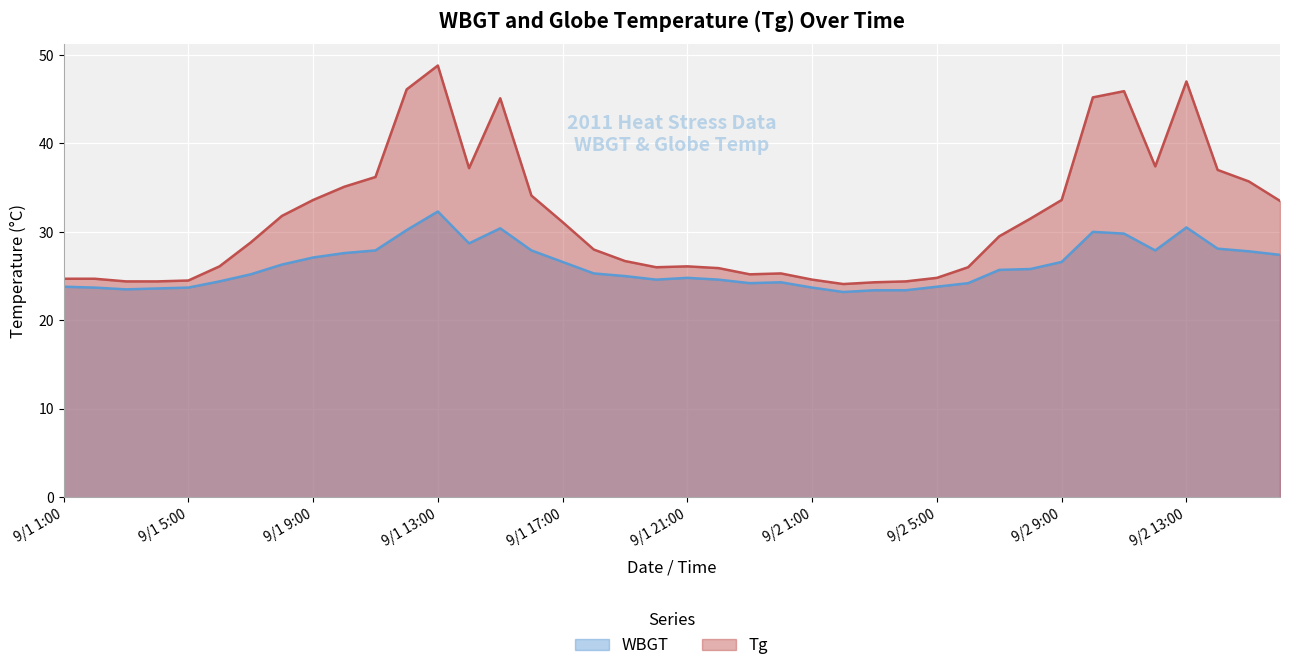

Rank the categories by Tg value from highest to lowest.

9/1 13:00, 9/2 13:00, 9/1 12:00, 9/2 11:00, 9/2 10:00, 9/1 15:00, 9/2 12:00, 9/1 14:00, 9/2 14:00, 9/1 11:00, 9/2 15:00, 9/1 10:00, 9/1 16:00, 9/1 9:00, 9/2 9:00, 9/2 16:00, 9/1 8:00, 9/2 8:00, 9/1 17:00, 9/2 7:00, 9/1 7:00, 9/1 18:00, 9/1 19:00, 9/1 6:00, 9/1 21:00, 9/1 20:00, 9/2 6:00, 9/1 22:00, 9/1 24:00, 9/1 23:00, 9/2 5:00, 9/1 1:00, 9/1 2:00, 9/2 1:00, 9/1 5:00, 9/1 3:00, 9/1 4:00, 9/2 4:00, 9/2 3:00, 9/2 2:00